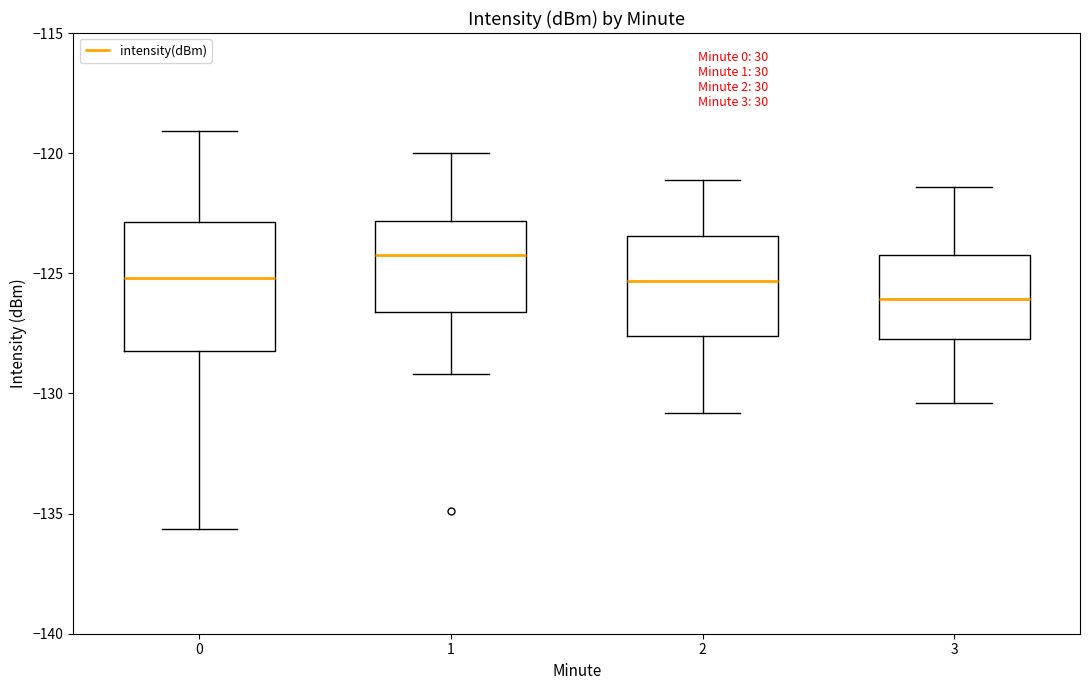

Which box has the lowest median line?

3